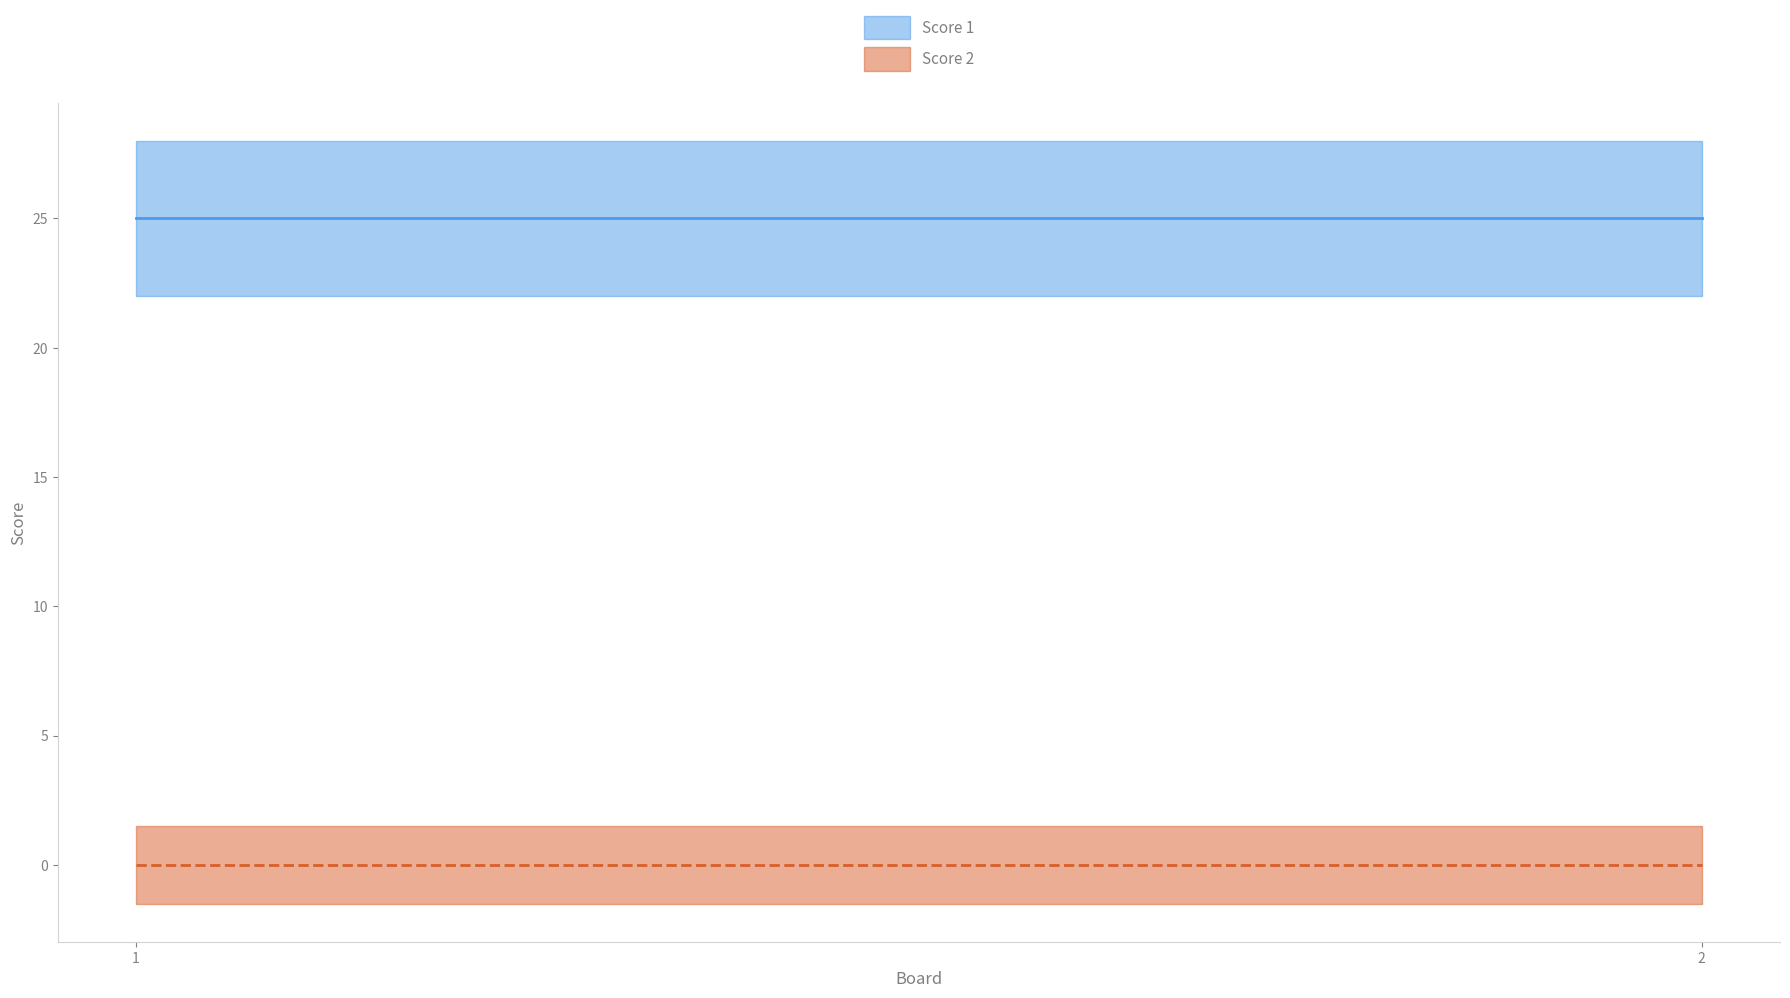

Is the value of Score 1 at 1 greater than the value of Score 2 at 2?

Yes